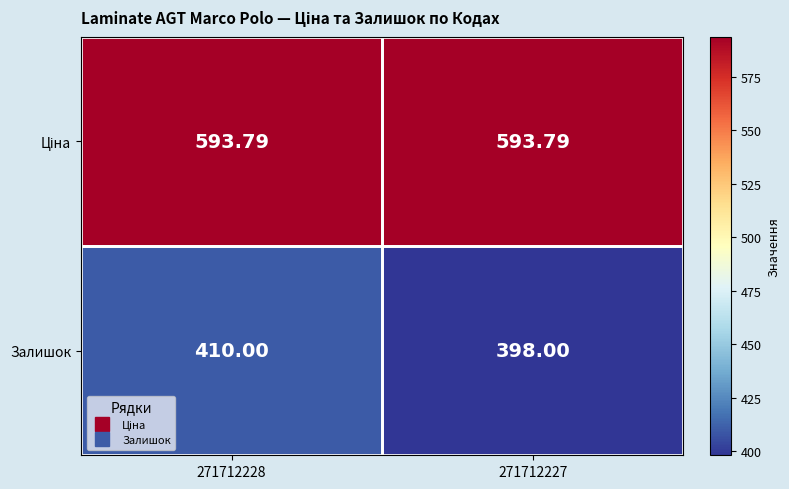

What is the total value across all series at 271712227?

991.8